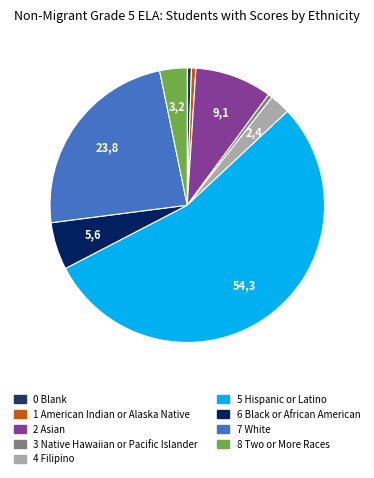

To the nearest percent, what portion does 1 American Indian or Alaska Native represent?

1%